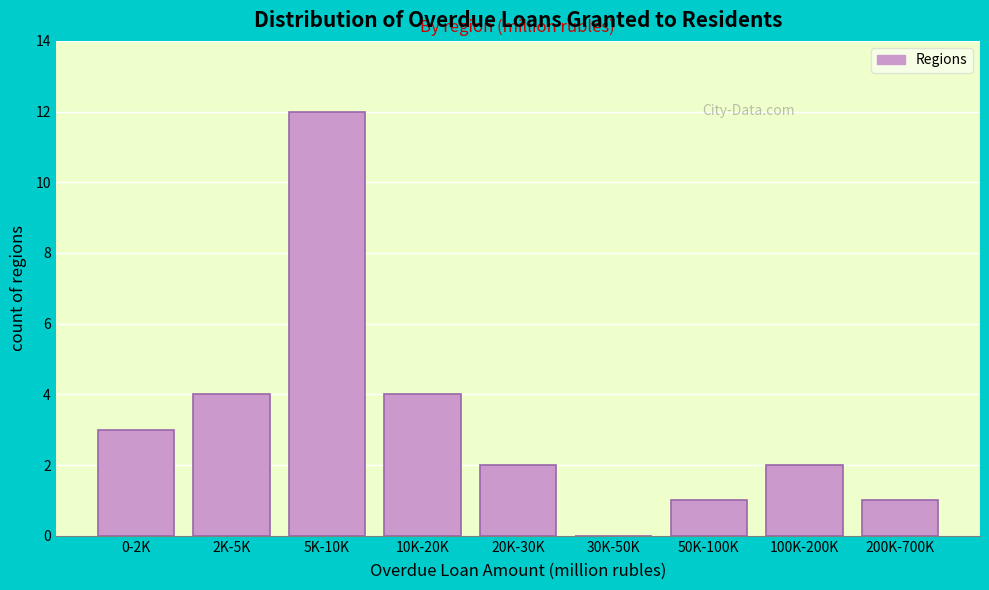

Reading left to right, what are all the values shown in this chart?

0-2K=3	2K-5K=4	5K-10K=12	10K-20K=4	20K-30K=2	30K-50K=0	50K-100K=1	100K-200K=2	200K-700K=1